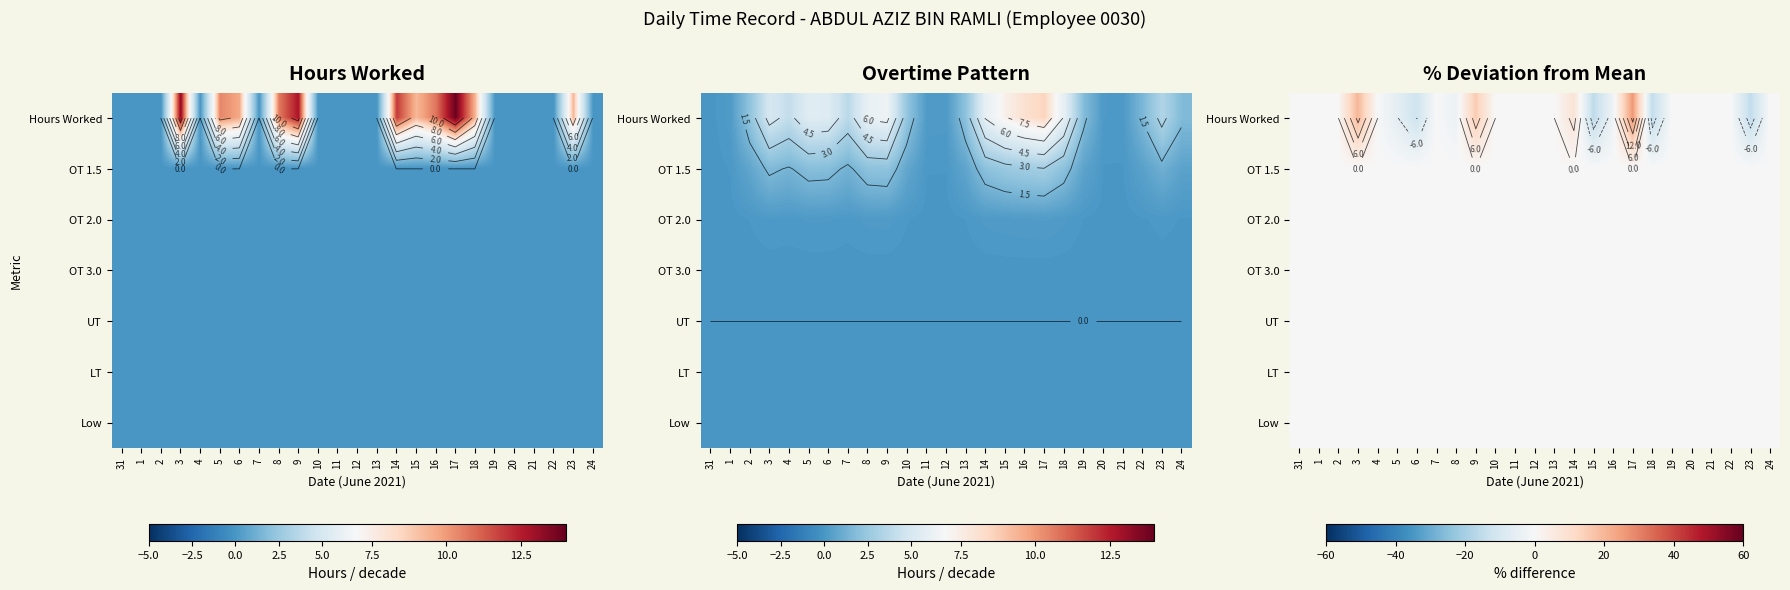

Which series has the largest range (max minus min)?

Hours Worked